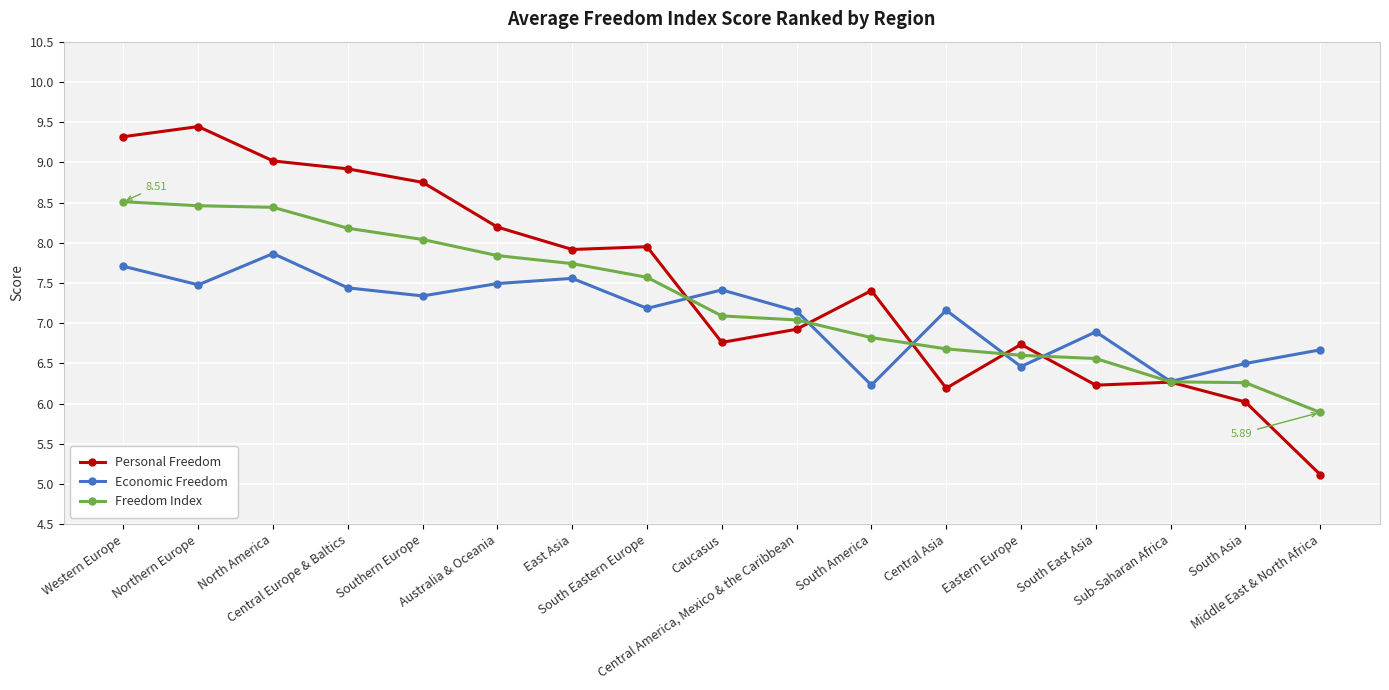

The value of Freedom Index at Australia & Oceania is 5.5. True or false?

False